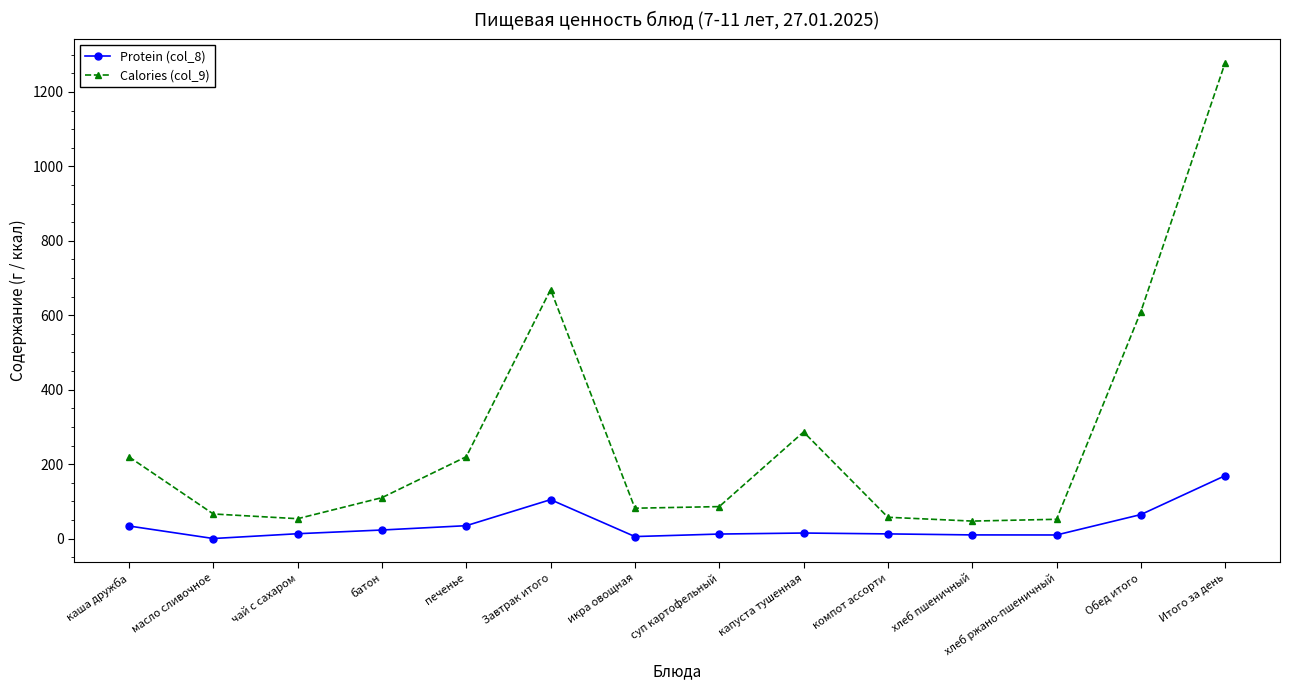

True or false: Calories (col_9) and Protein (col_8) cross at least once.

False